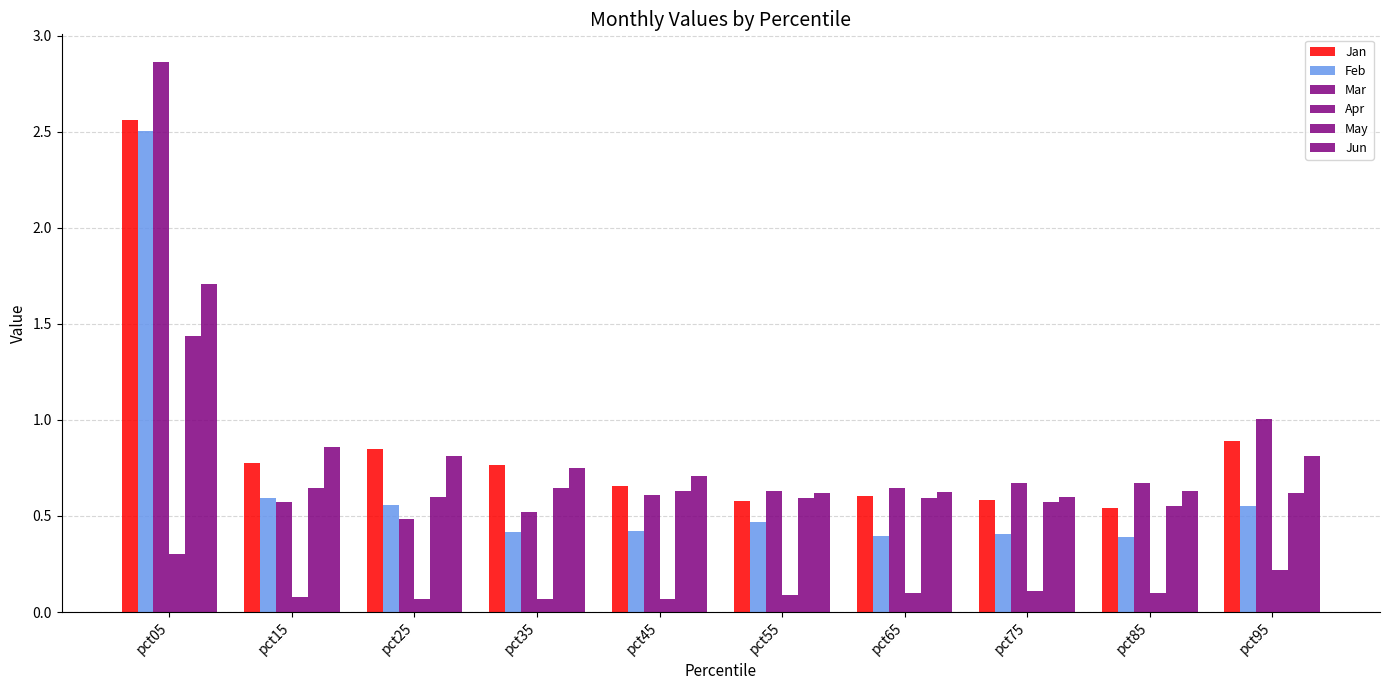

Is it true that Feb equals 0.6 at pct15?

True